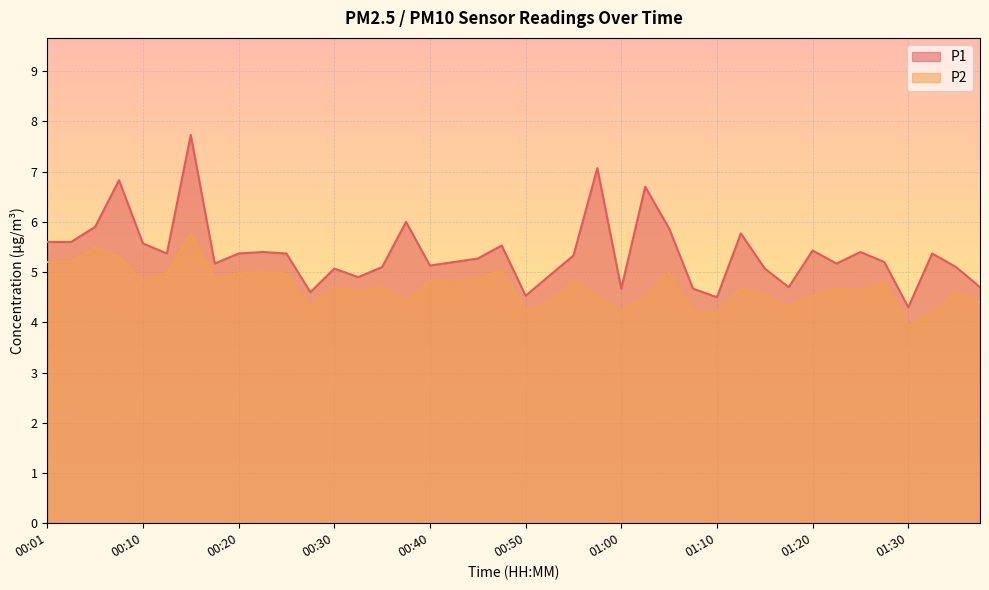

What is the average value of the P1 series?

5.4